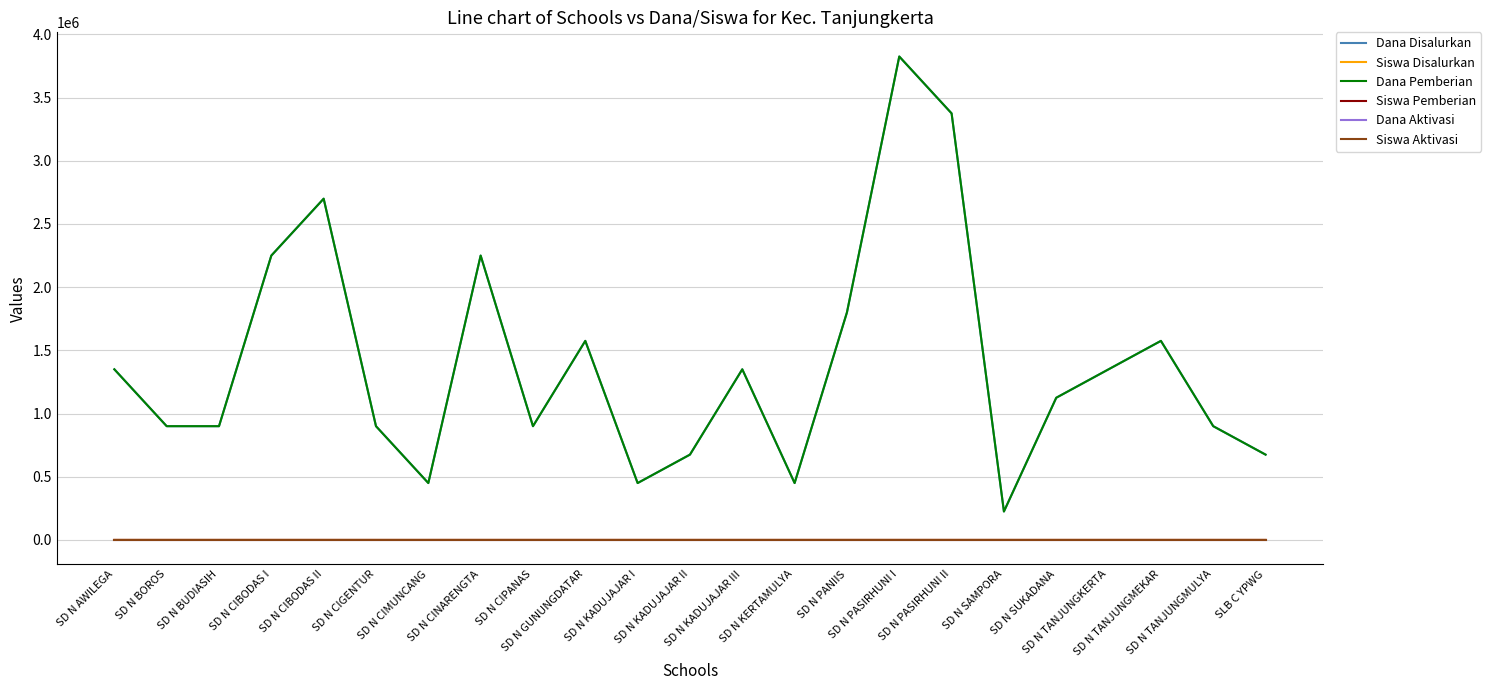

Is this an area chart (filled region under the line)?

No